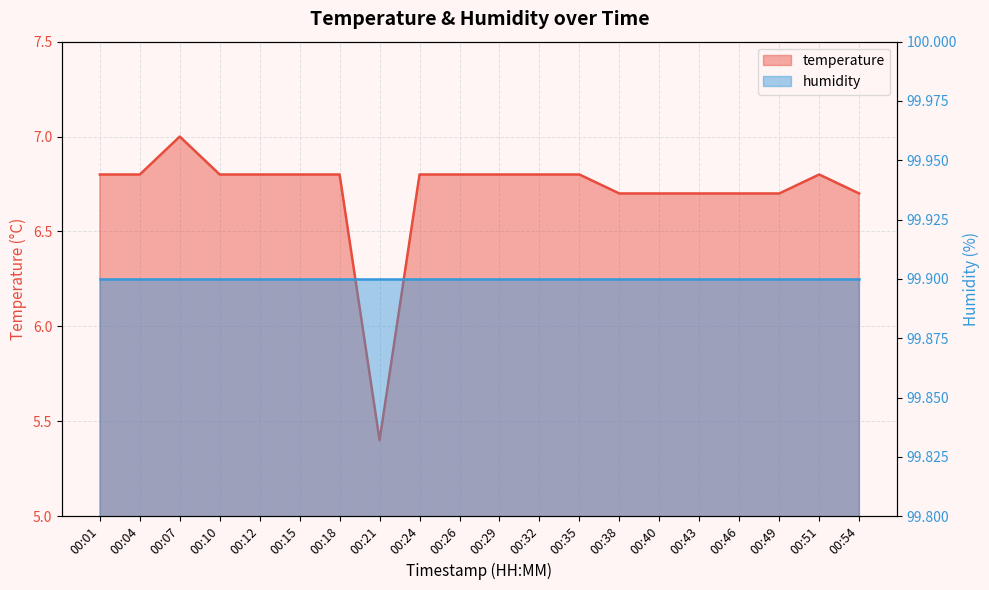

At which label is the value closest to 6?

00:21